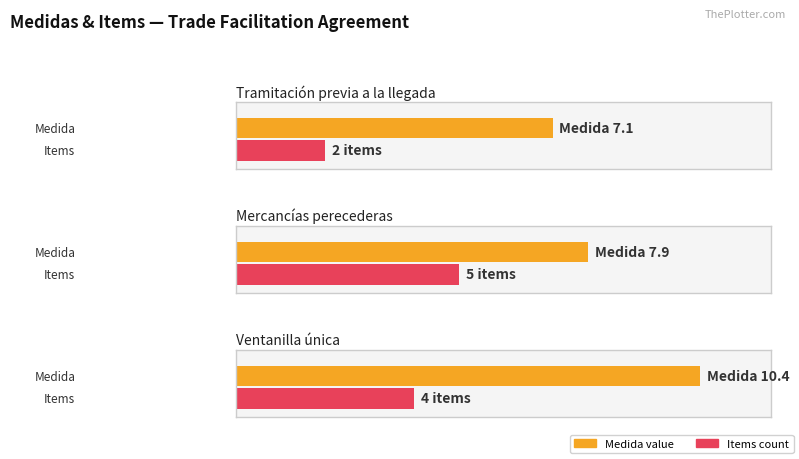

The value of Definitive date at 7.9.1(a), 7.9.1(b), 7.9.2, 7.9.3 is 10.5. True or false?

False